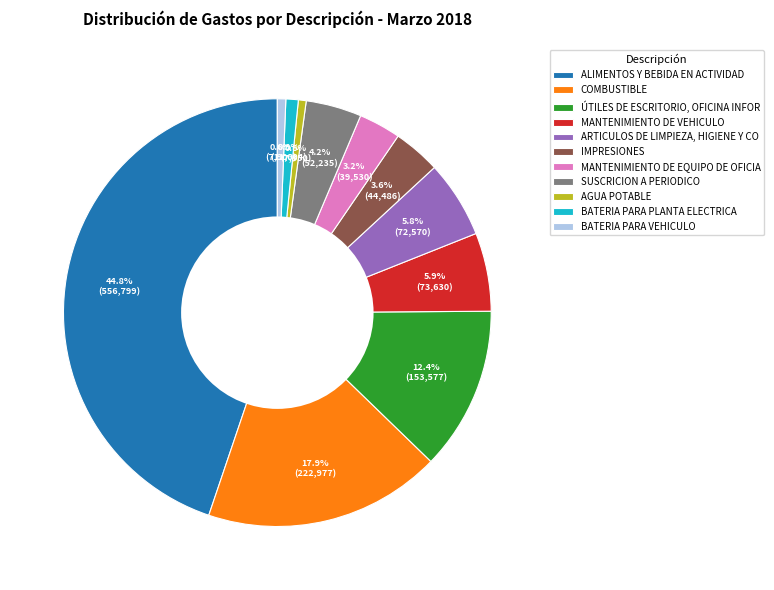

Does SUSCRICION A PERIODICO account for over 50% of the chart?

No